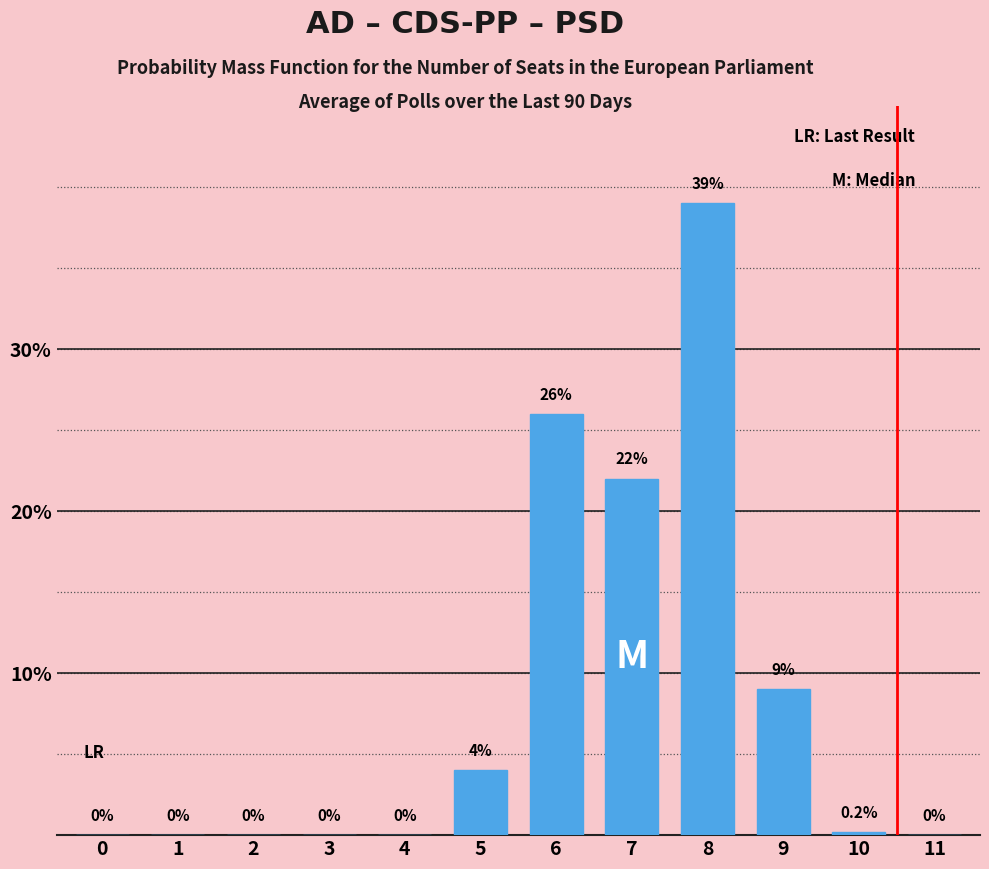

Reading right to left, list all the values displayed in this chart.

11=0.0	10=0.2	9=9.0	8=39.0	7=22.0	6=26.0	5=4.0	4=0.0	3=0.0	2=0.0	1=0.0	0=0.0